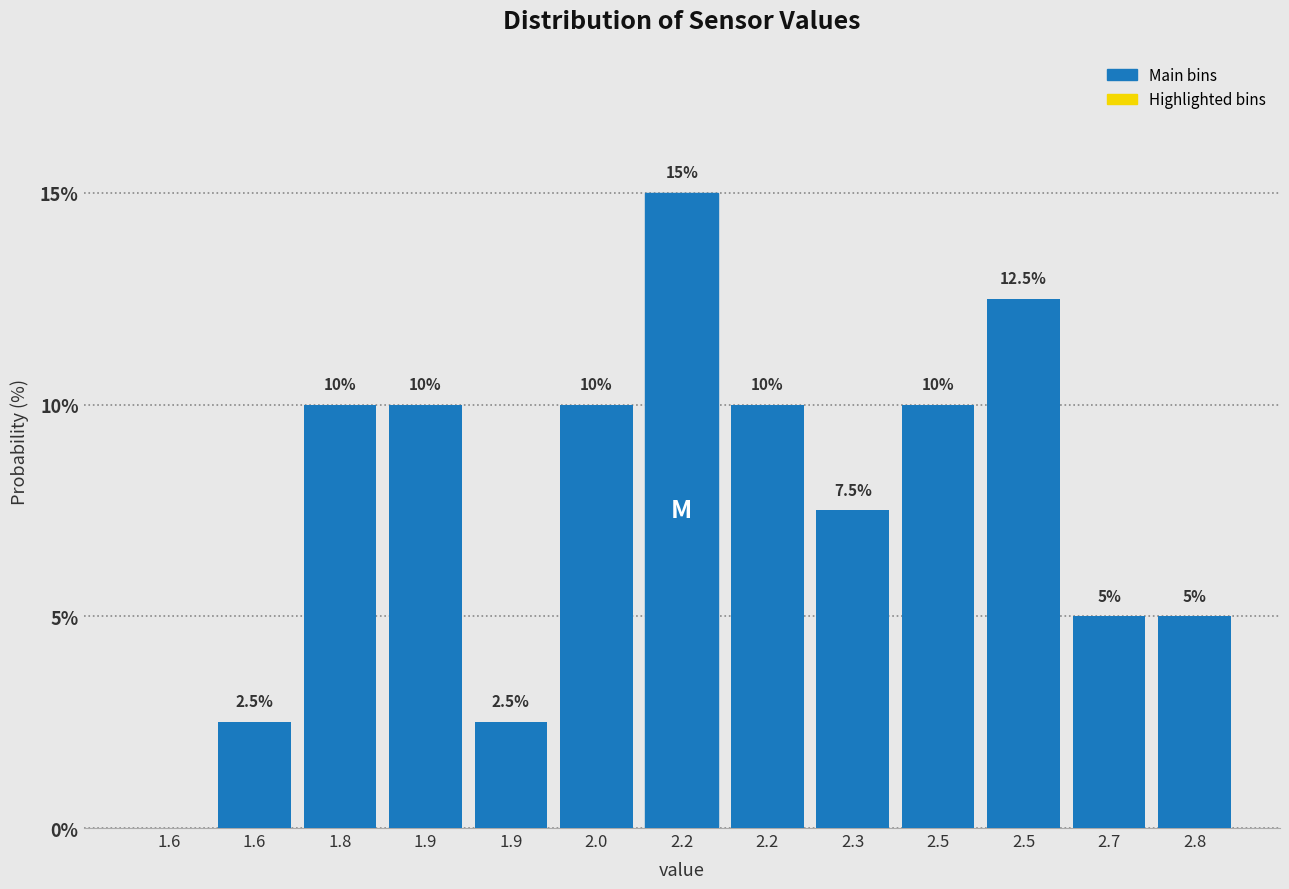

How many values are above zero?

12